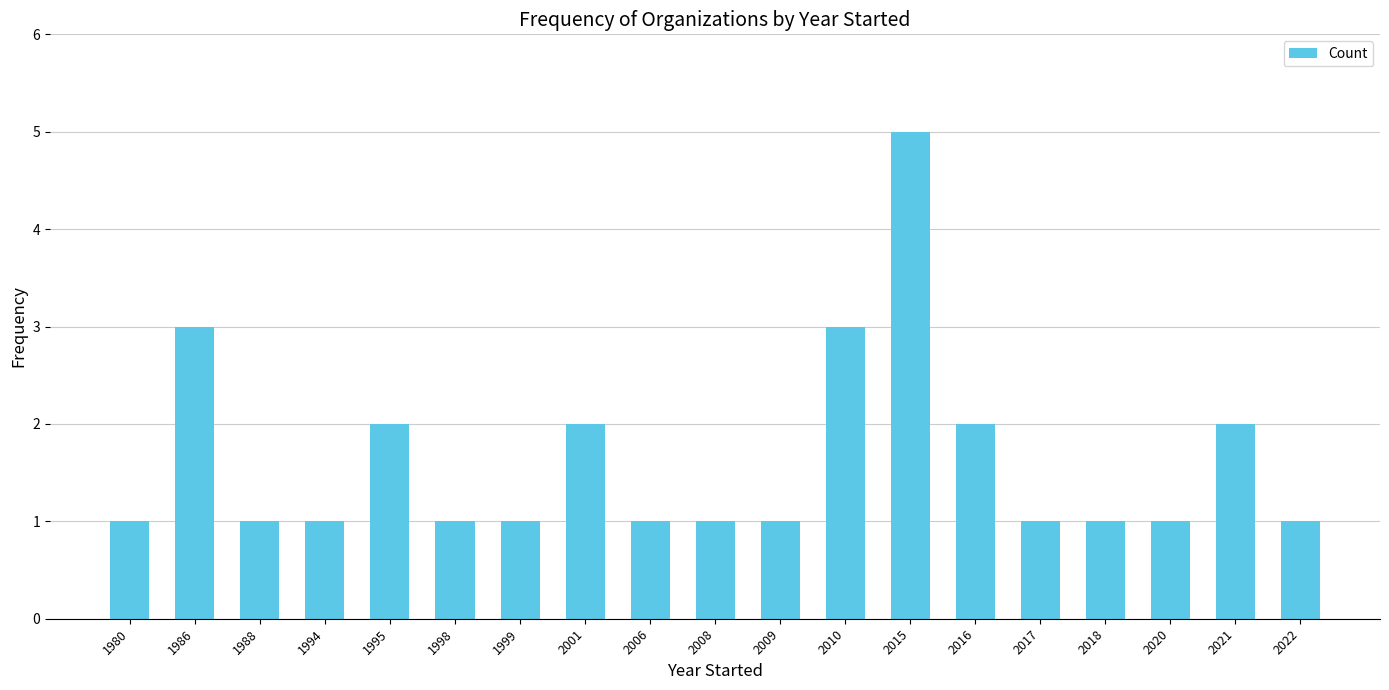

What is the approximate value at 1986?

3